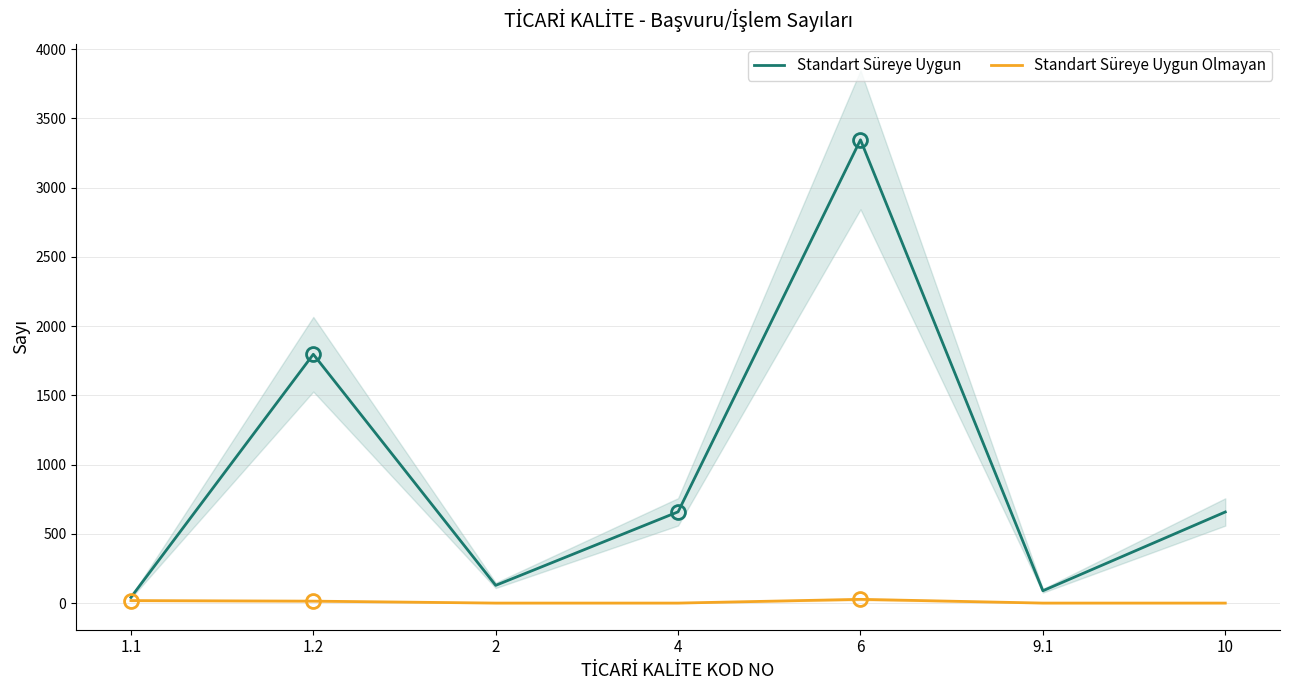

In Standart Süreye Uygun Olmayan, how many points are higher than both neighbors (excluding endpoints)?

1